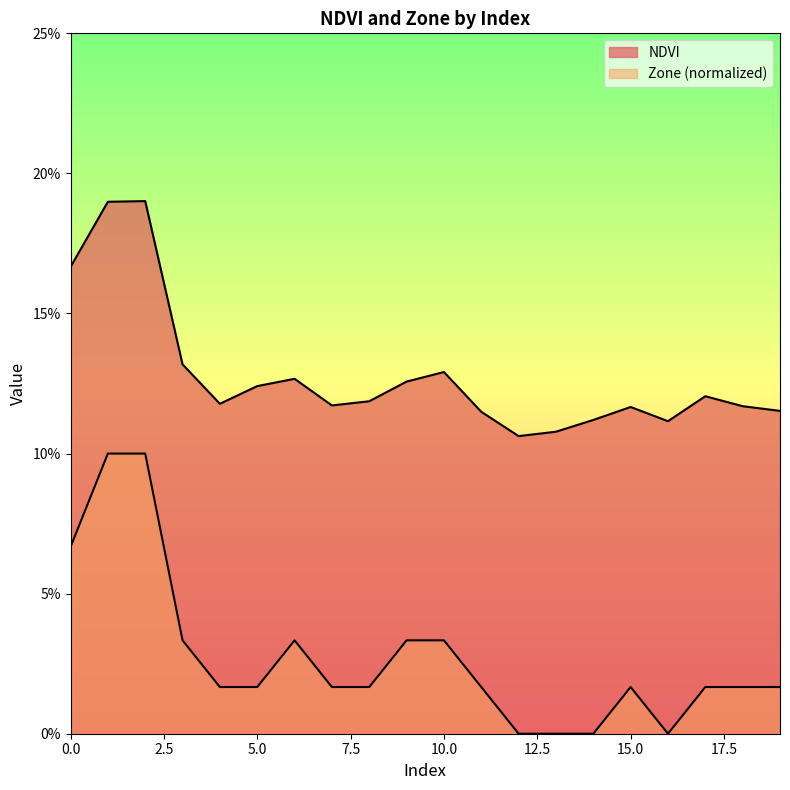

Rank the series by their maximum value, from highest to lowest.

NDVI, Zone